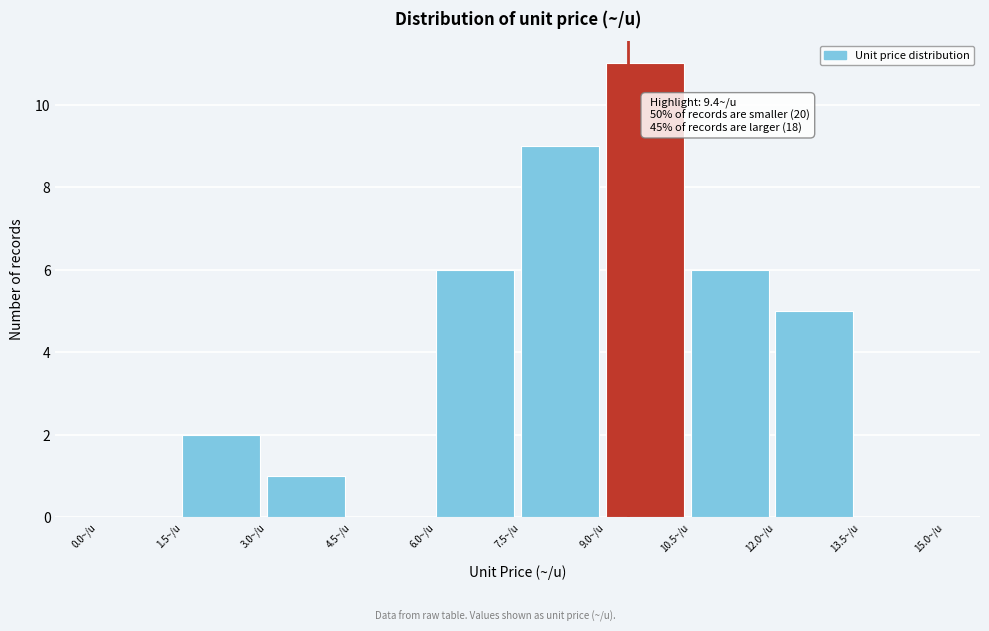

Which range on the x-axis has the tallest bar?

9.0 to 10.5